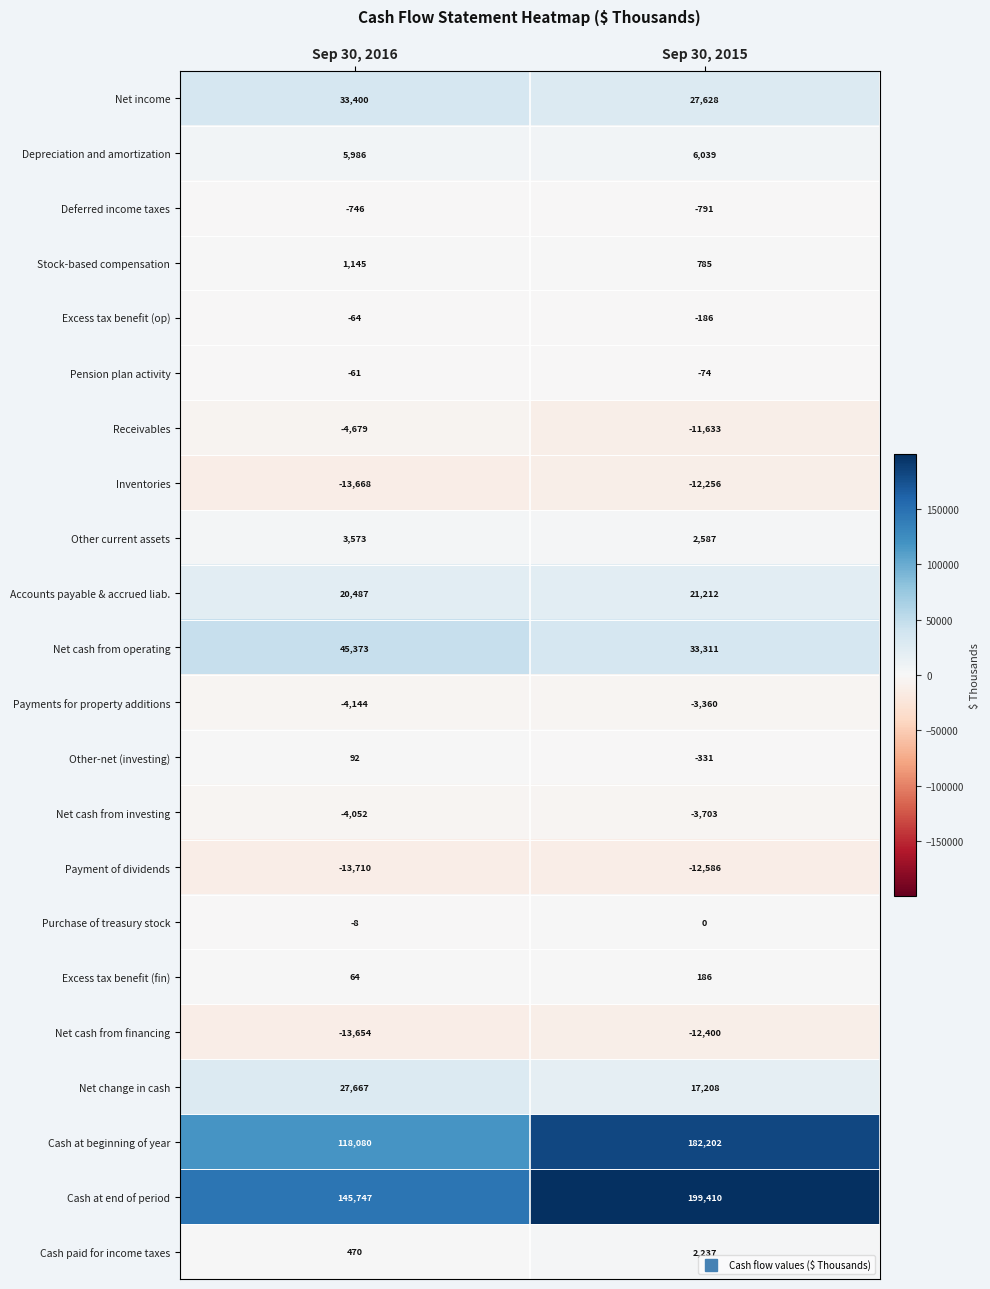

What is the approximate value of Depreciation and amortization at Sep 30, 2015, to the nearest 5?

6040